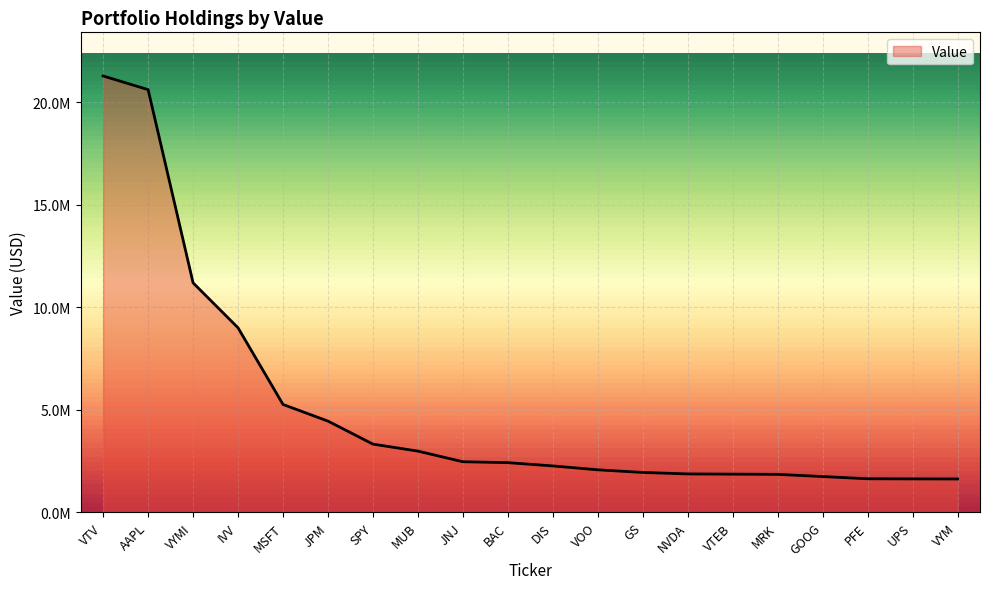

Does the chart display data point markers on the line(s)?

No